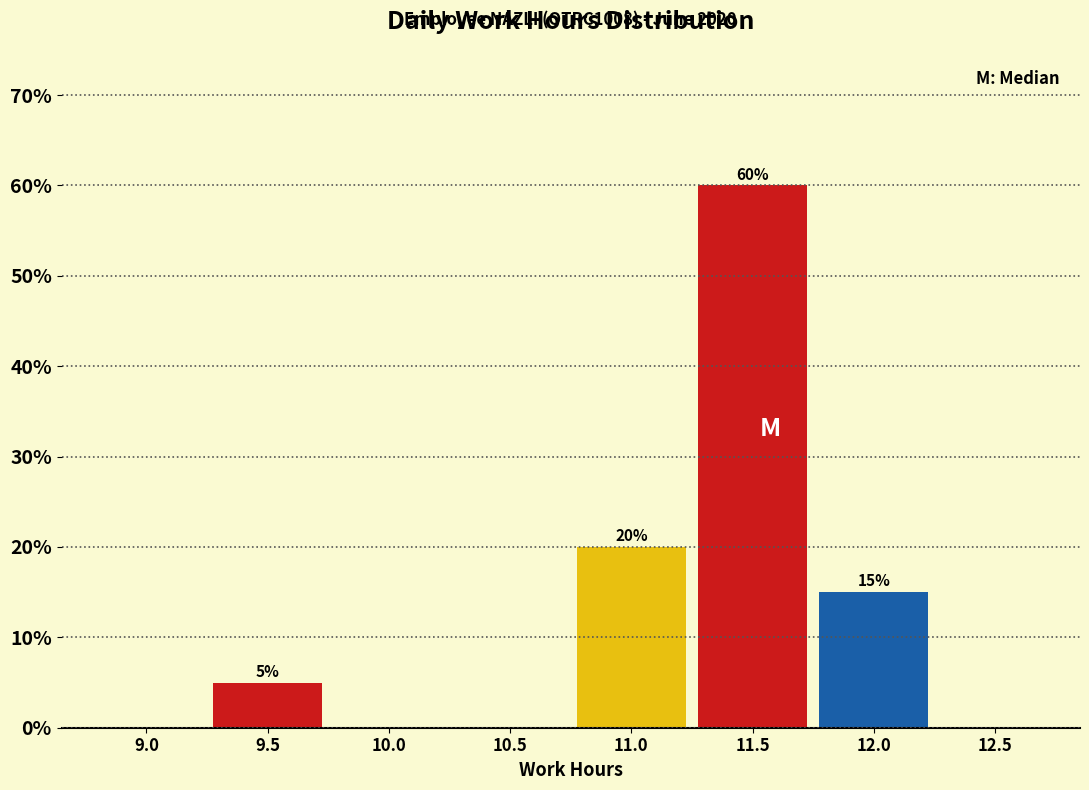

Reading right to left, transcribe all the data shown in this chart.

12.5=0	12.0=15	11.5=60	11.0=20	10.5=0	10.0=0	9.5=5	9.0=0